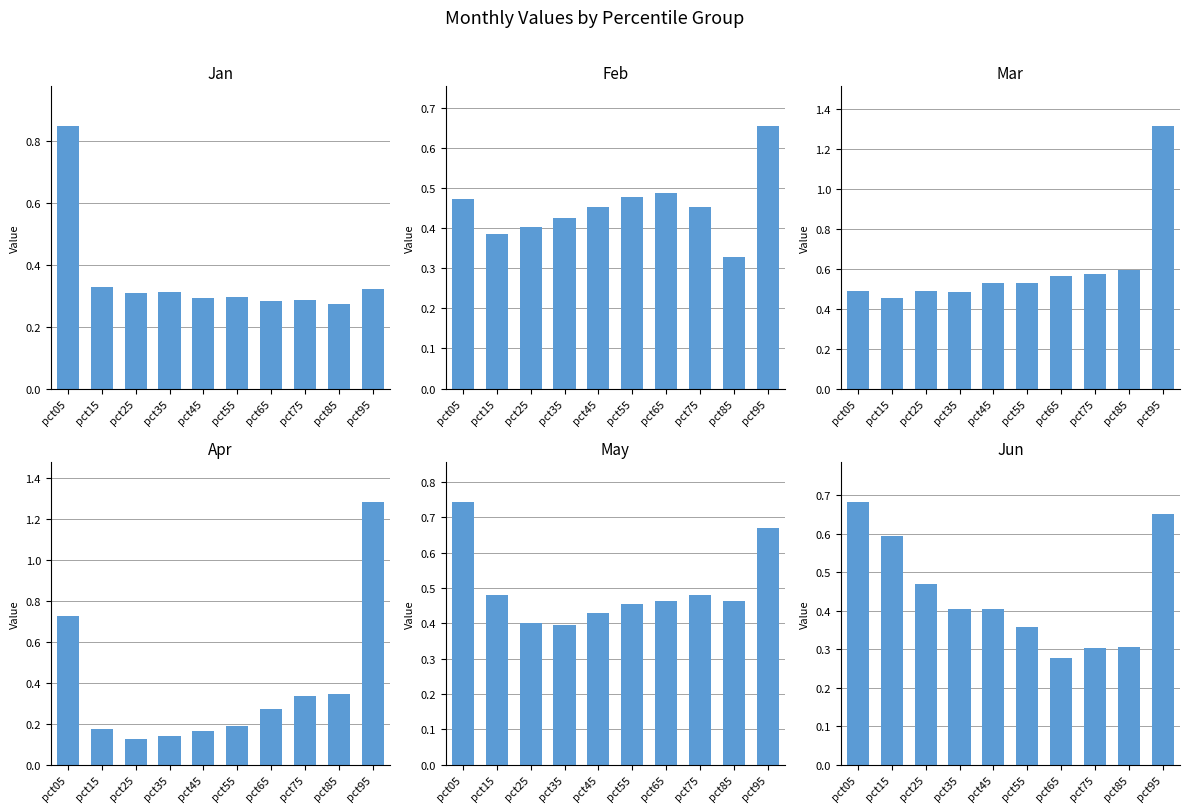

Reading left to right, transcribe all the data shown in this chart.

Jan: 0.9	0.3	0.3	0.3	0.3	0.3	0.3	0.3	0.3	0.3
Feb: 0.5	0.4	0.4	0.4	0.5	0.5	0.5	0.5	0.3	0.7
Mar: 0.5	0.5	0.5	0.5	0.5	0.5	0.6	0.6	0.6	1.3
Apr: 0.7	0.2	0.1	0.1	0.2	0.2	0.3	0.3	0.3	1.3
May: 0.7	0.5	0.4	0.4	0.4	0.5	0.5	0.5	0.5	0.7
Jun: 0.7	0.6	0.5	0.4	0.4	0.4	0.3	0.3	0.3	0.7